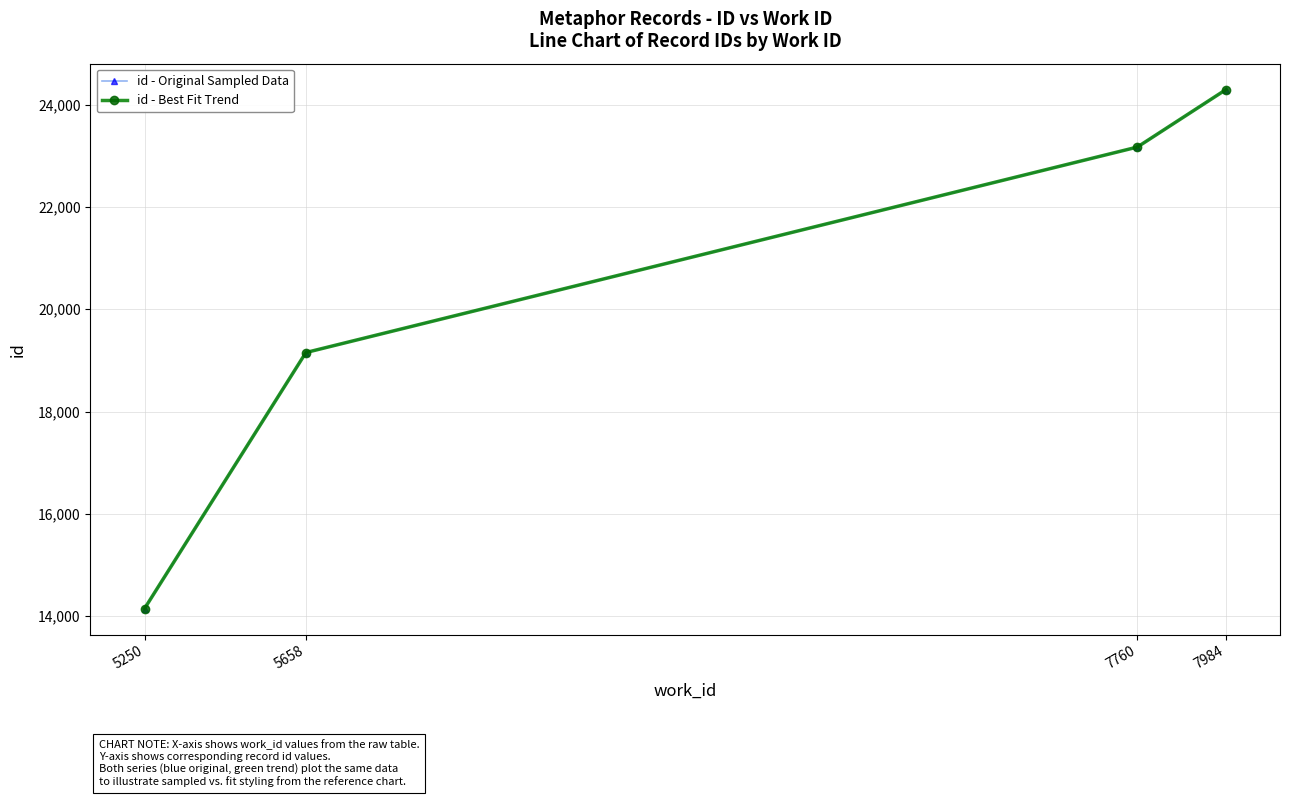

True or false: id - Original Sampled Data and id - Best Fit Trend intersect in this chart.

False